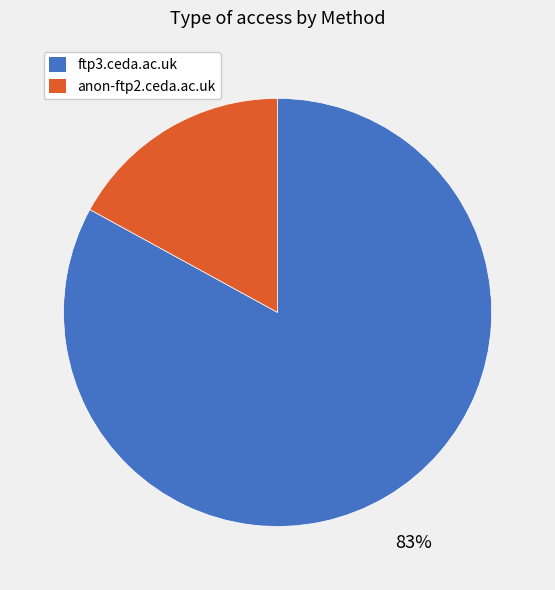

To the nearest percent, what portion does anon-ftp2.ceda.ac.uk represent?

17%